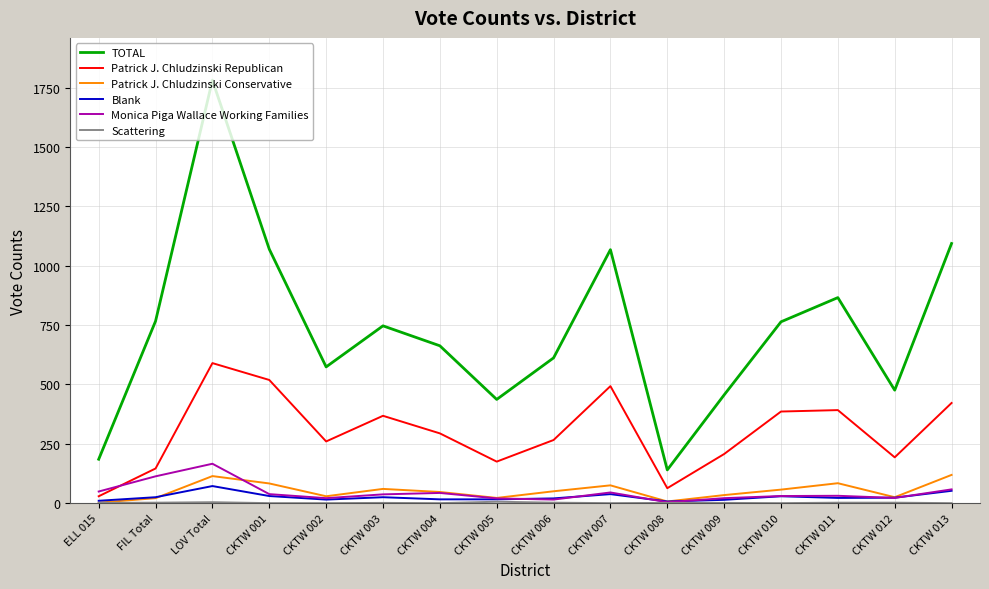

How many lines are shown in the chart?

6